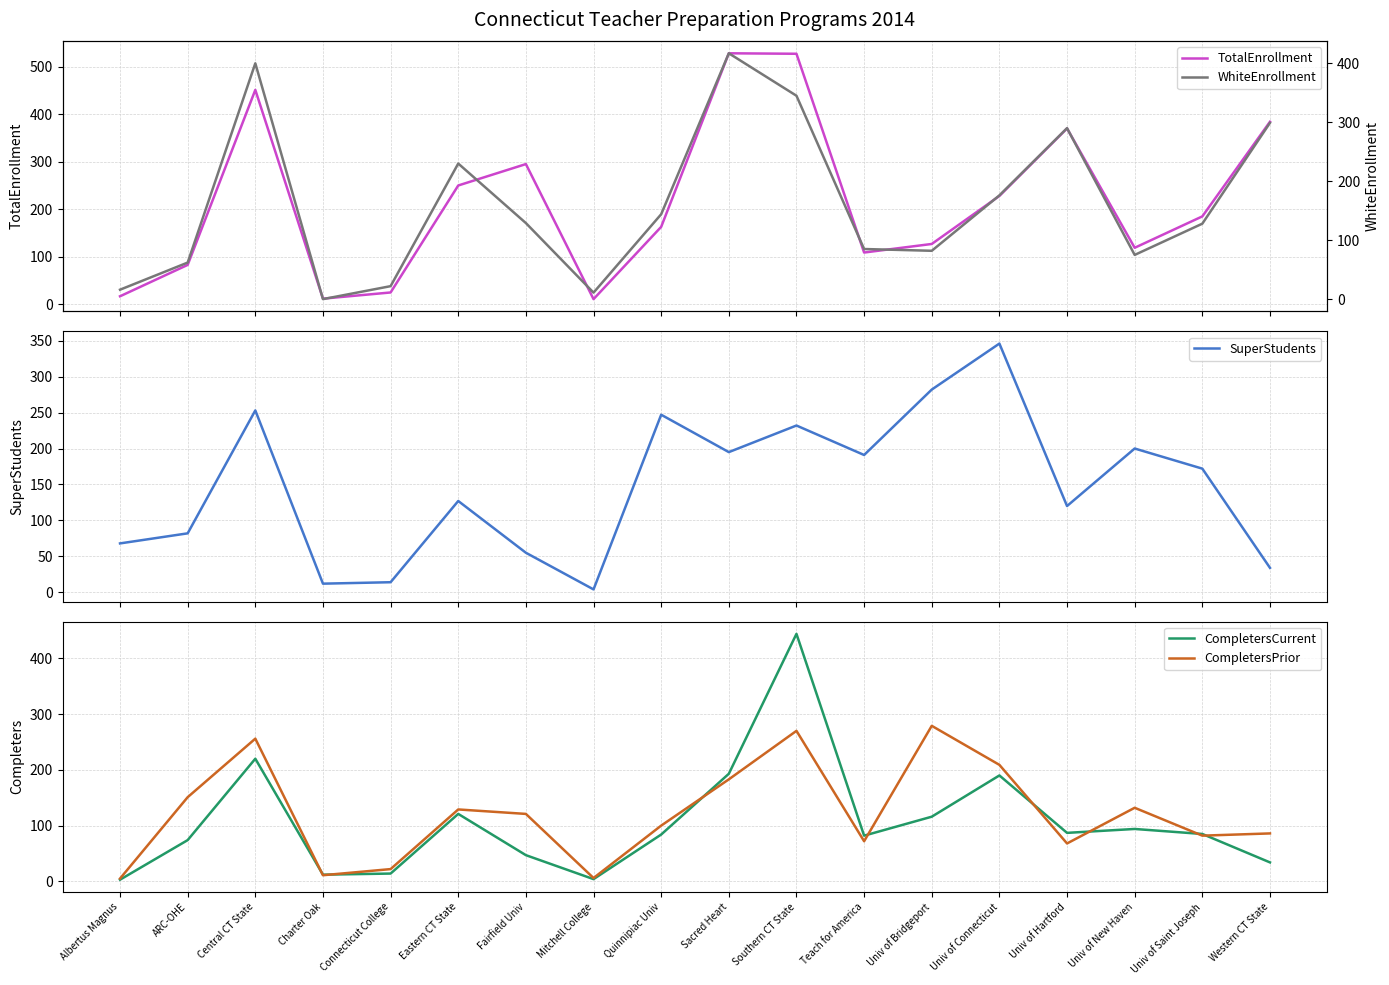

Where is the first local minimum for WhiteEnrollment?

Charter Oak